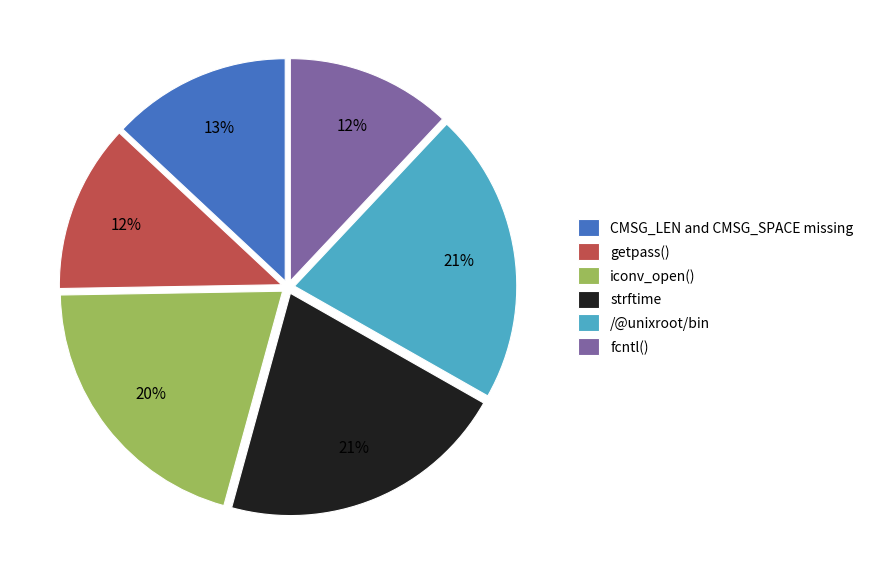

Do getpass() and CMSG_LEN and CMSG_SPACE missing together represent more than half of the pie?

No